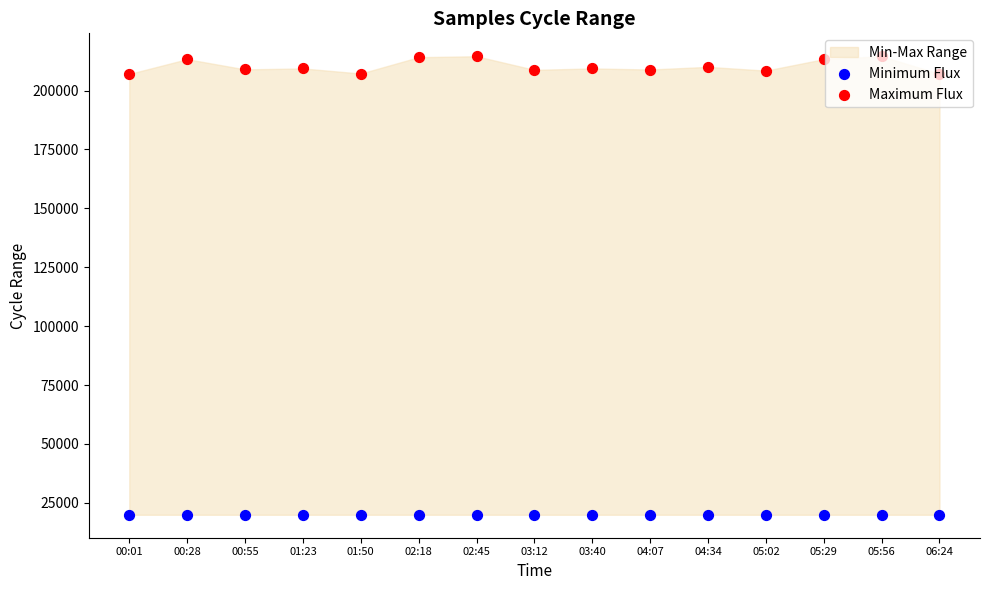

Which series contains the highest Y value?

Maximum Flux